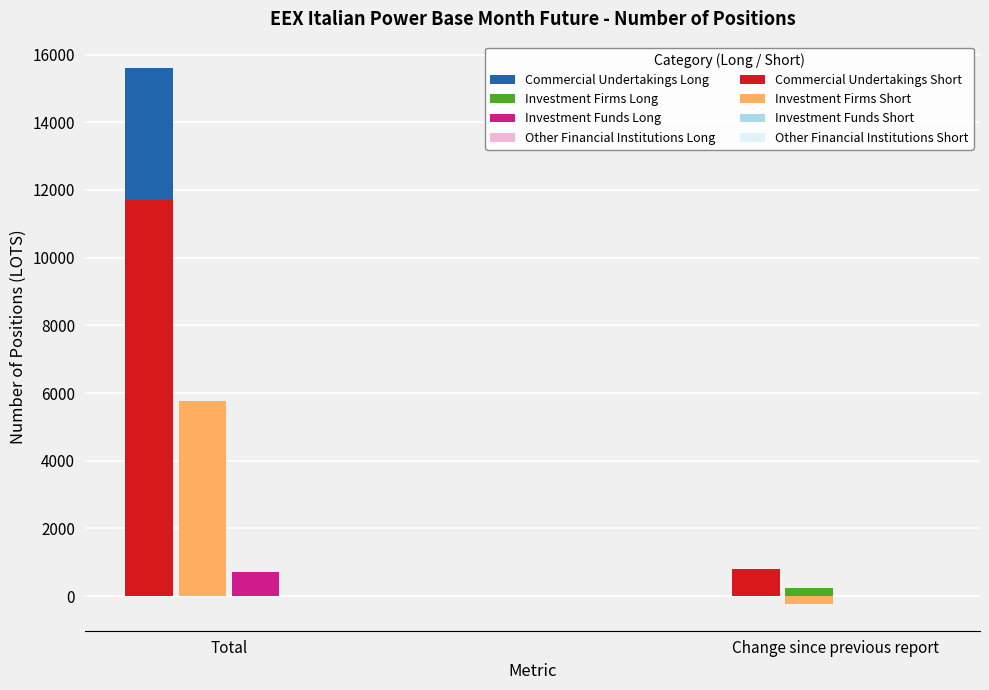

At which category is the sum across all series the highest?

Total